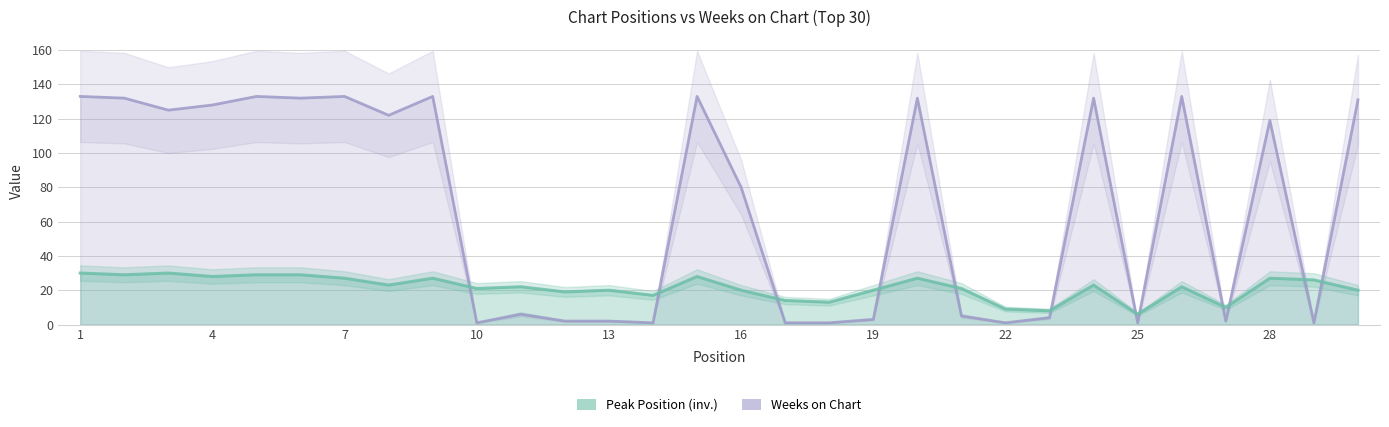

What is the maximum value shown in the chart?

133